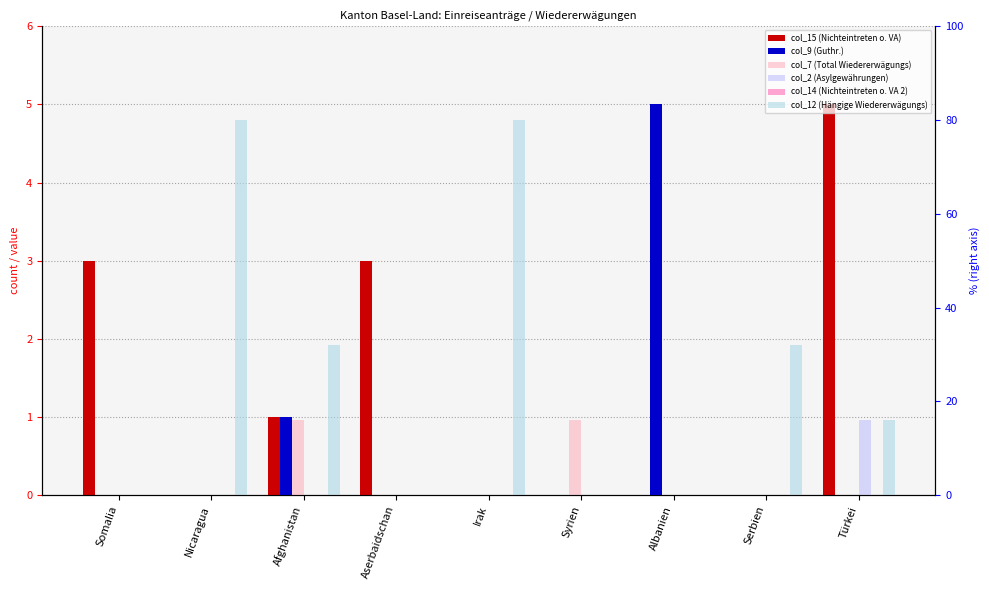

How many groups of bars are there?

9